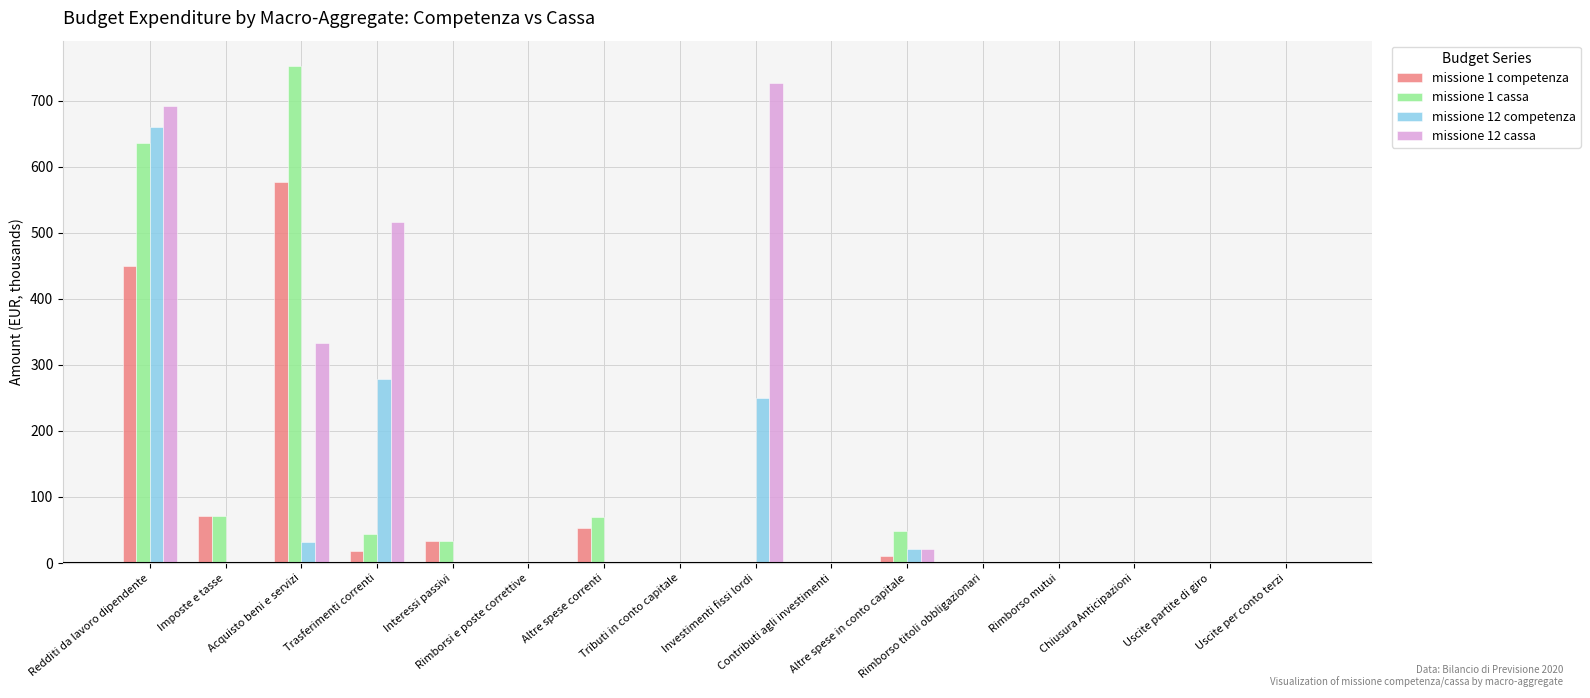

Which series has the largest total across all categories?

missione 12 cassa